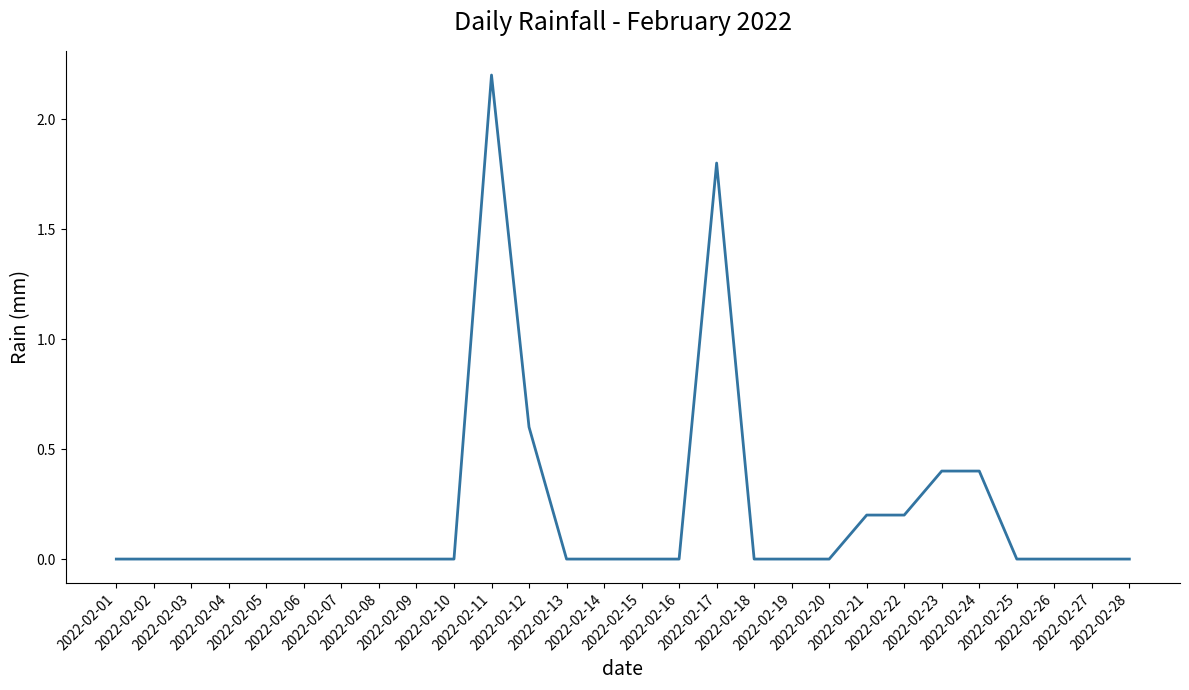

What is the difference between the maximum and minimum values?

2.2